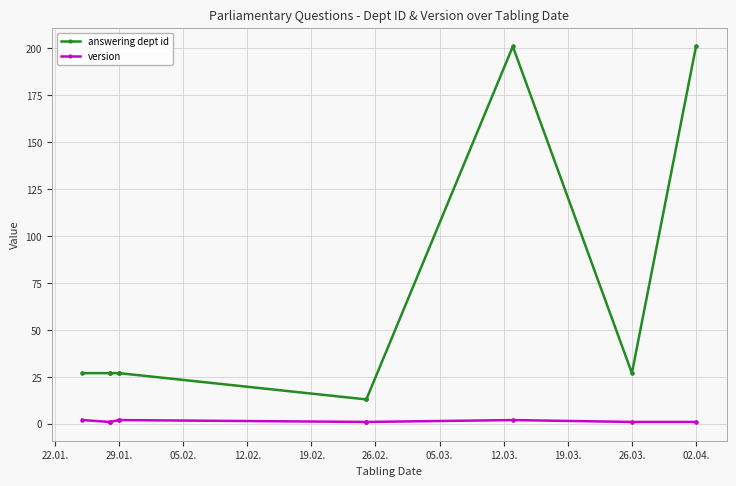

Does the chart display data point markers on the line(s)?

Yes